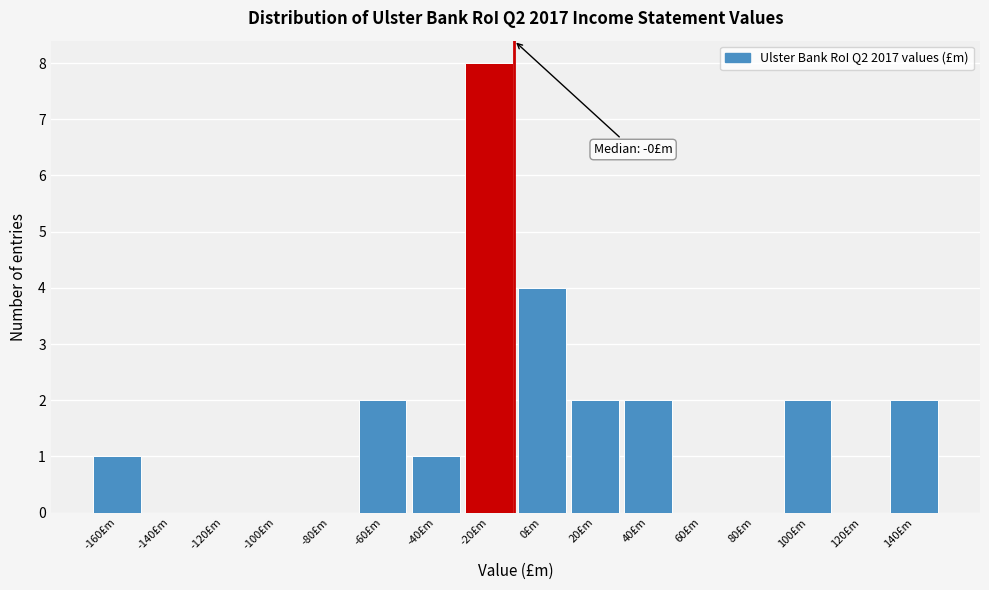

Reading left to right, transcribe all the data shown in this chart.

-160£m=1	-140£m=0	-120£m=0	-100£m=0	-80£m=0	-60£m=2	-40£m=1	-20£m=8	0£m=4	20£m=2	40£m=2	60£m=0	80£m=0	100£m=2	120£m=0	140£m=2